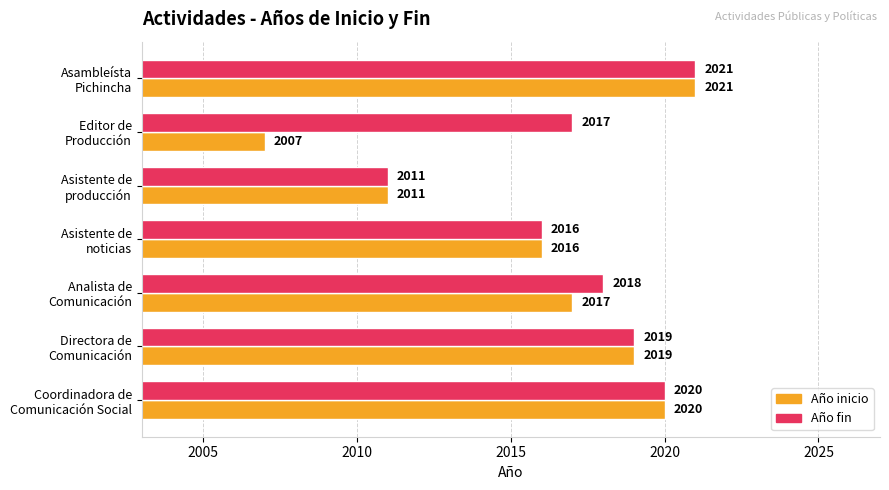

Which category has the highest value in the Año fin series?

Asambleísta
Pichincha